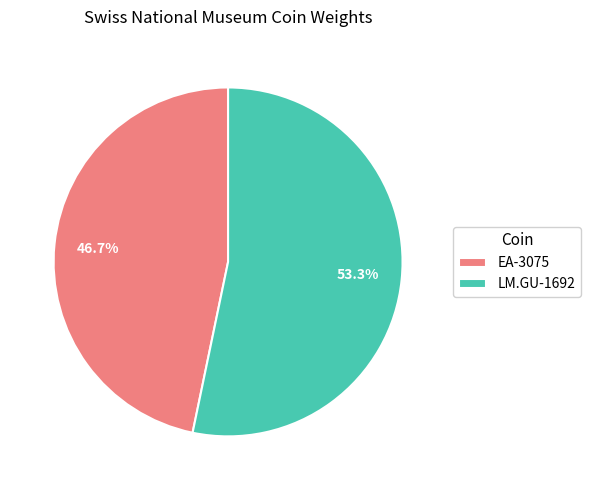

To the nearest percent, what is the difference between the EA-3075 and LM.GU-1692 slice percentages?

7%